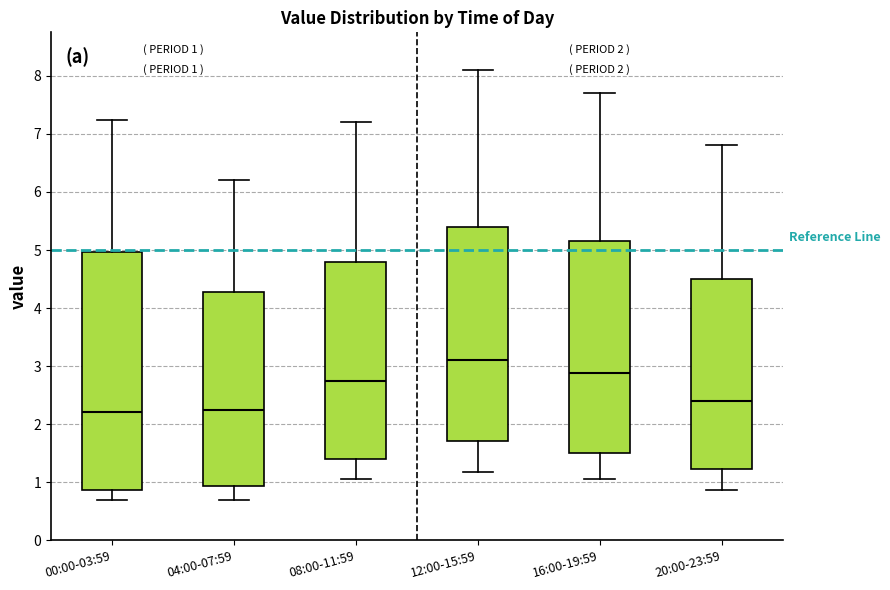

Which box is the tallest, from its lower edge to its upper edge?

00:00-03:59